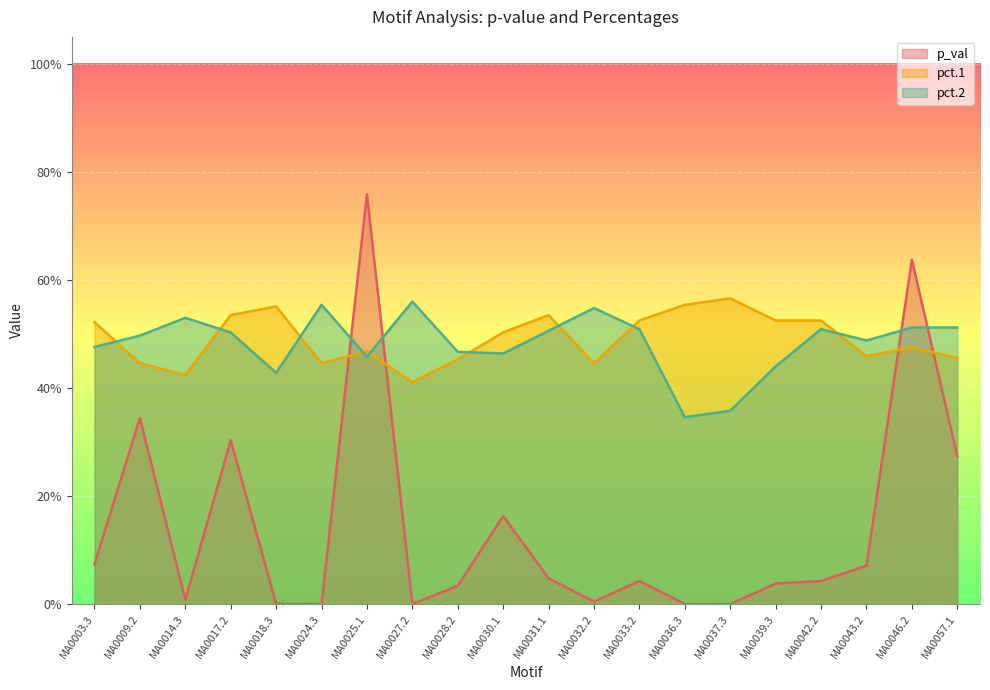

What position from the right is MA0043.2?

3